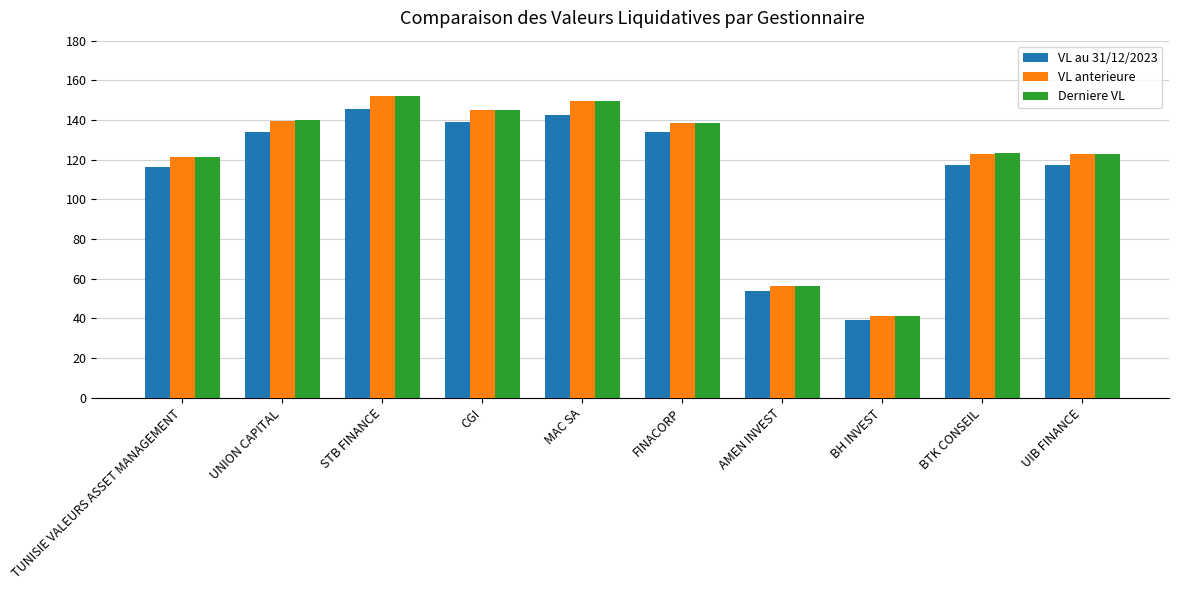

What is the difference between the highest and lowest values at STB FINANCE?

6.7